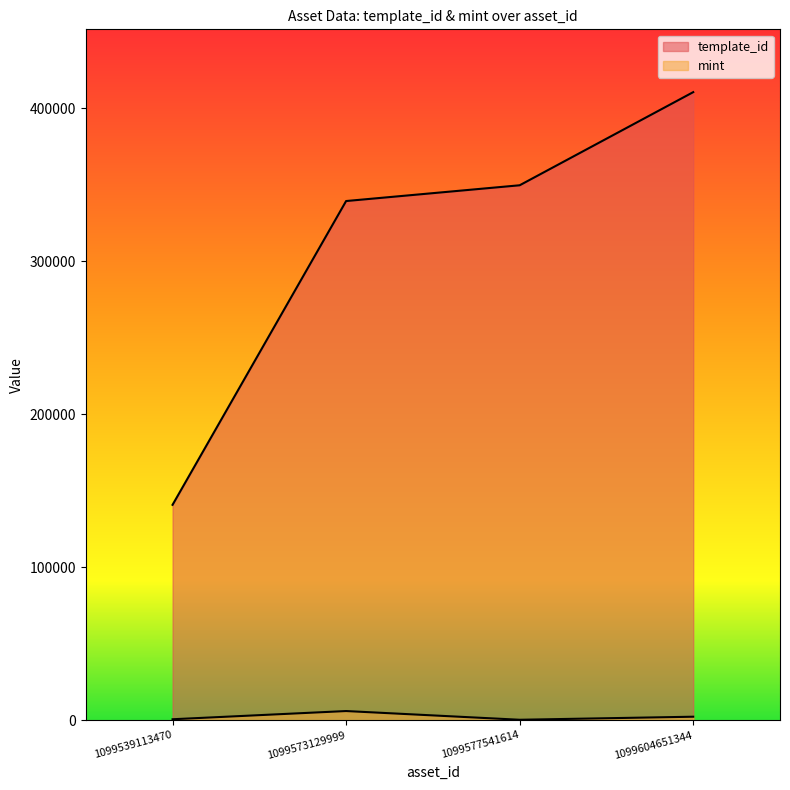

Is it true that template_id equals 569162 at 1099577541614?

False